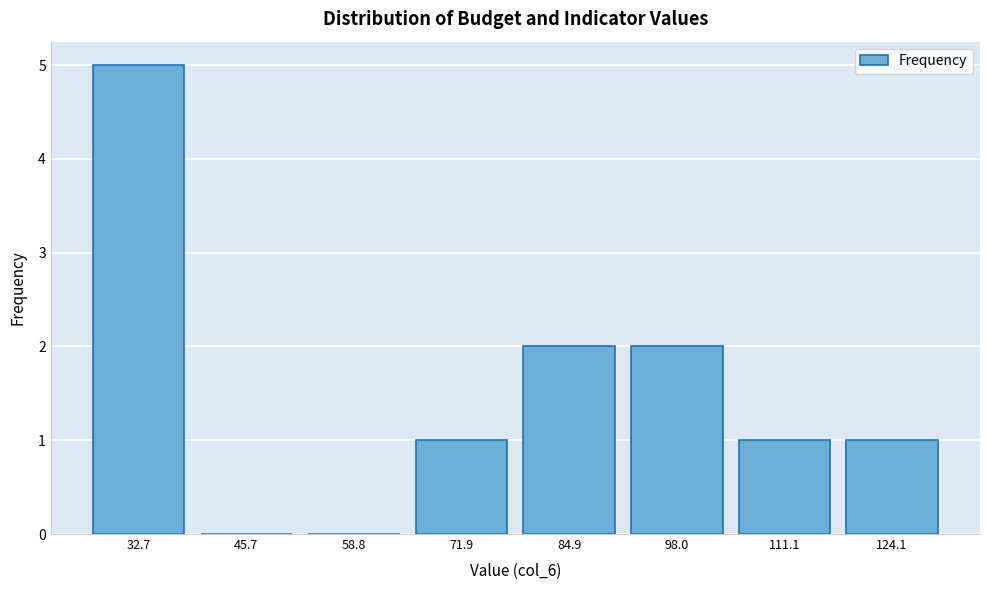

Reading right to left, what are all the values shown in this chart?

124.1=1	111.1=1	98.0=2	84.9=2	71.9=1	58.8=0	45.7=0	32.7=5